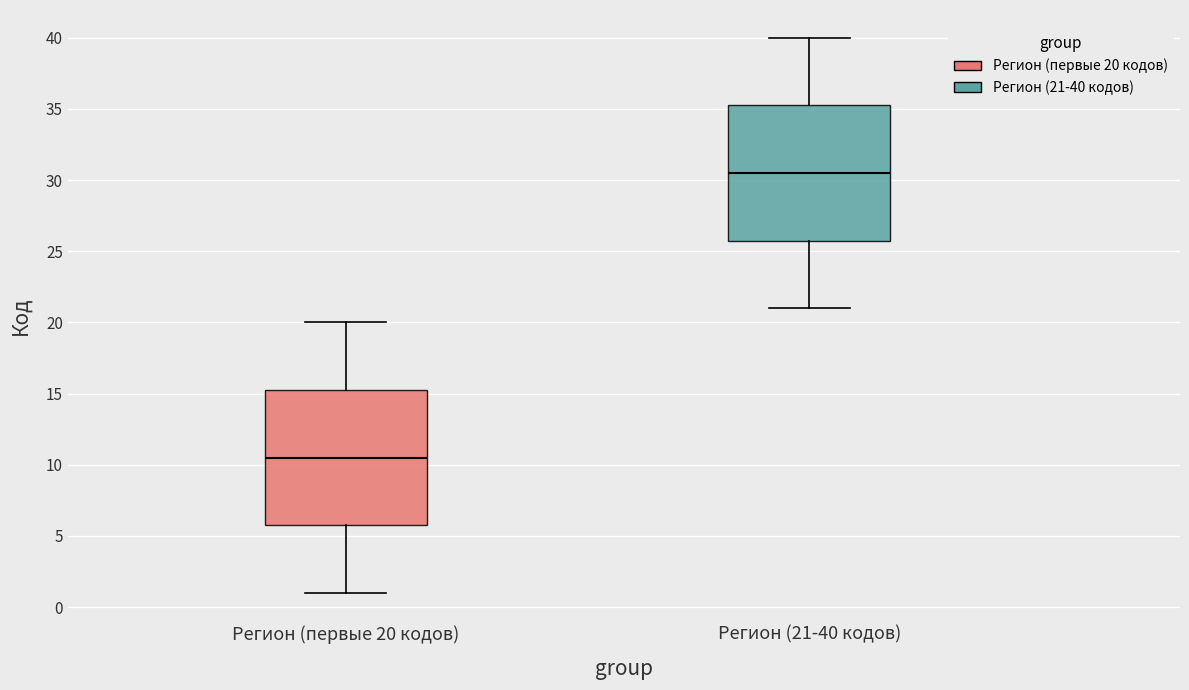

Where does the upper whisker of the box for Регион (21-40 кодов) end on the y-axis? The values are not printed on the chart, so give them approximately, as read against the axis.

40.0